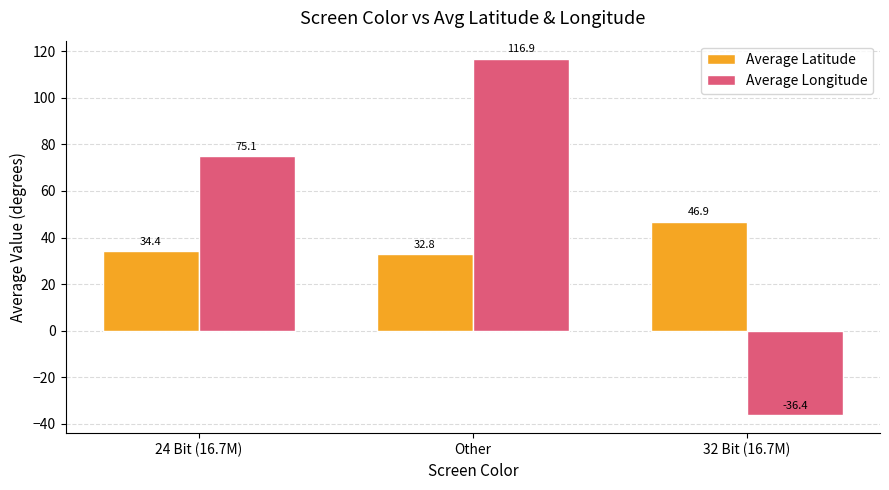

What is the sum of the Average Longitude values at Other and 24 Bit (16.7M)?

192.0